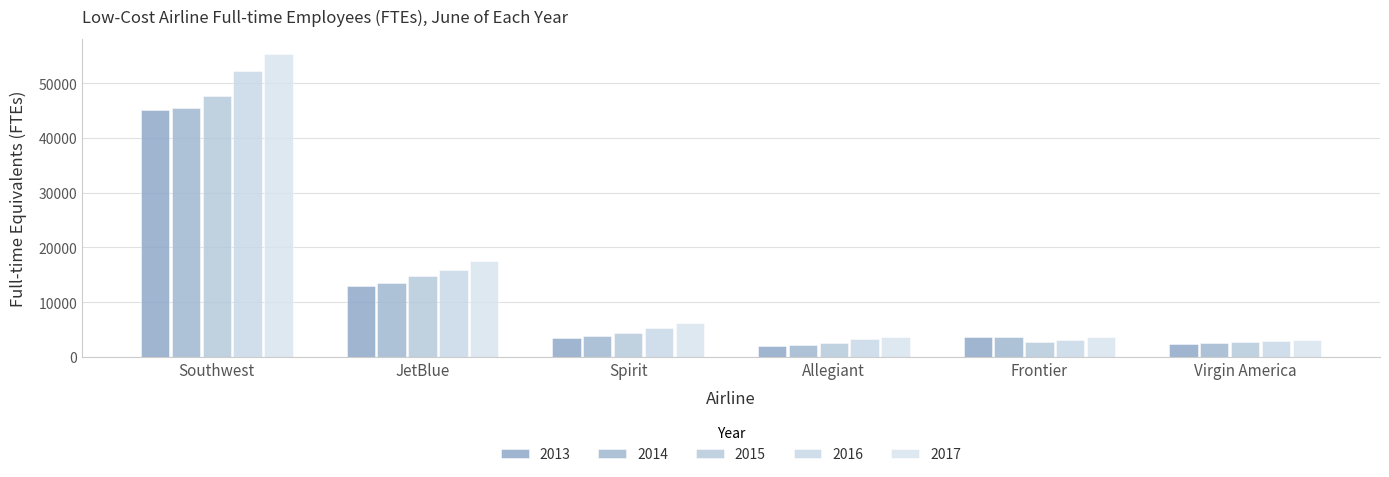

The value of 2015 at Spirit is 1092. True or false?

False